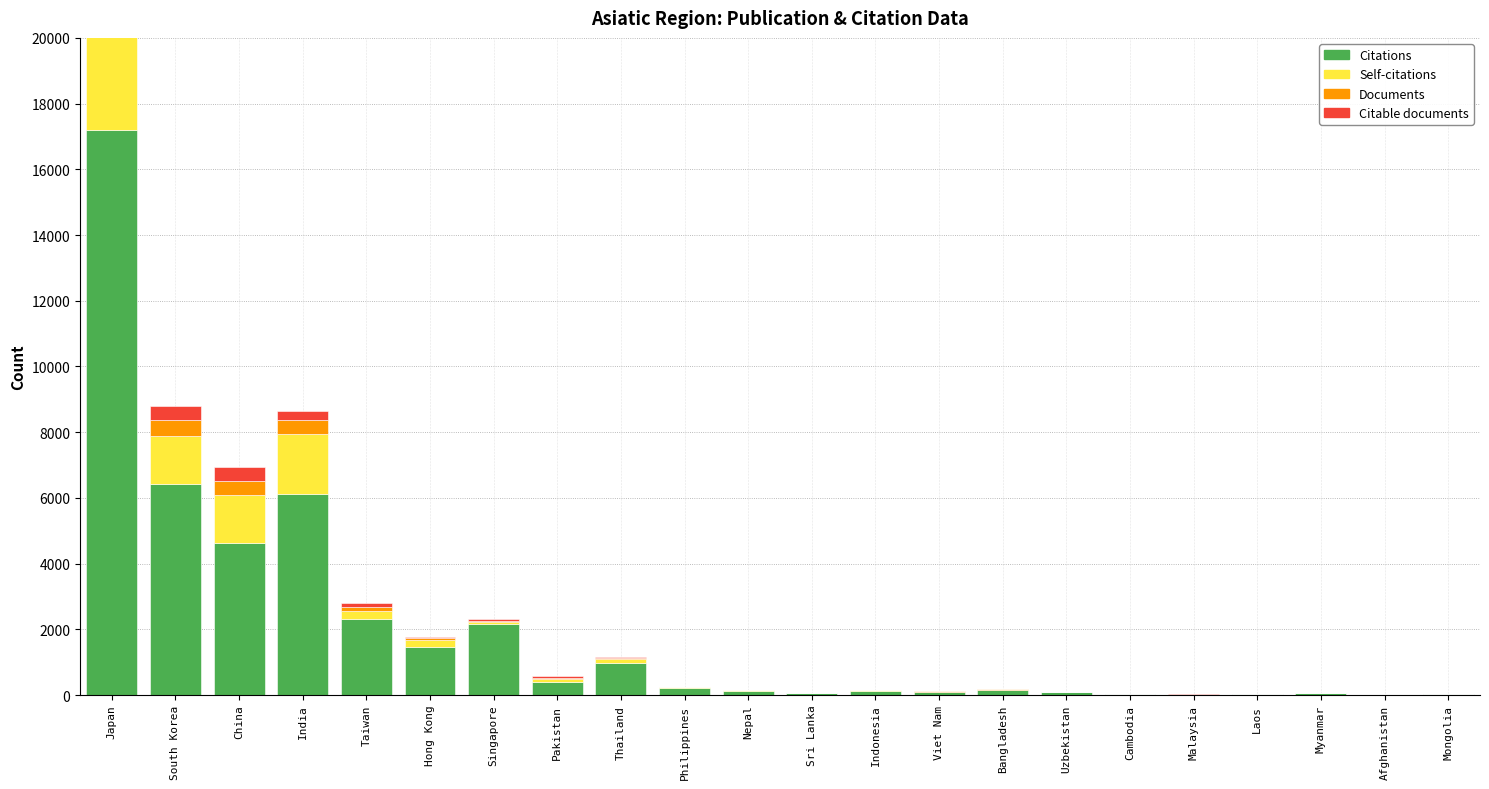

What is the maximum value shown in the chart?

17203